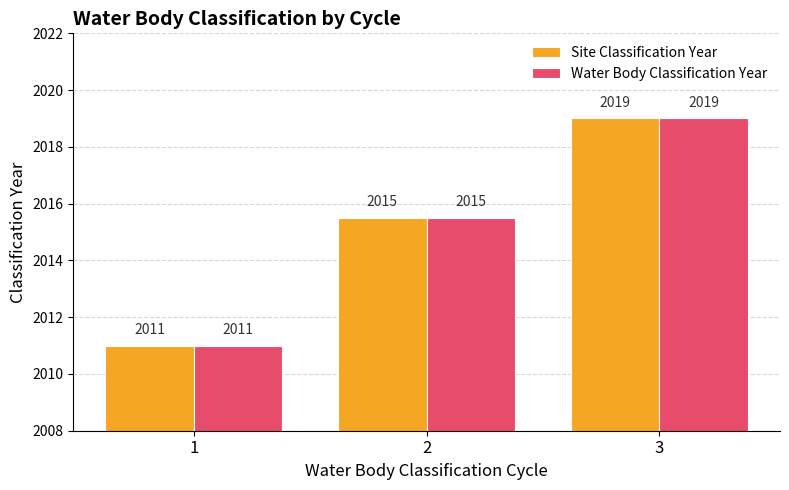

Rank the categories by Water Body Classification Year value from lowest to highest.

1, 2, 3